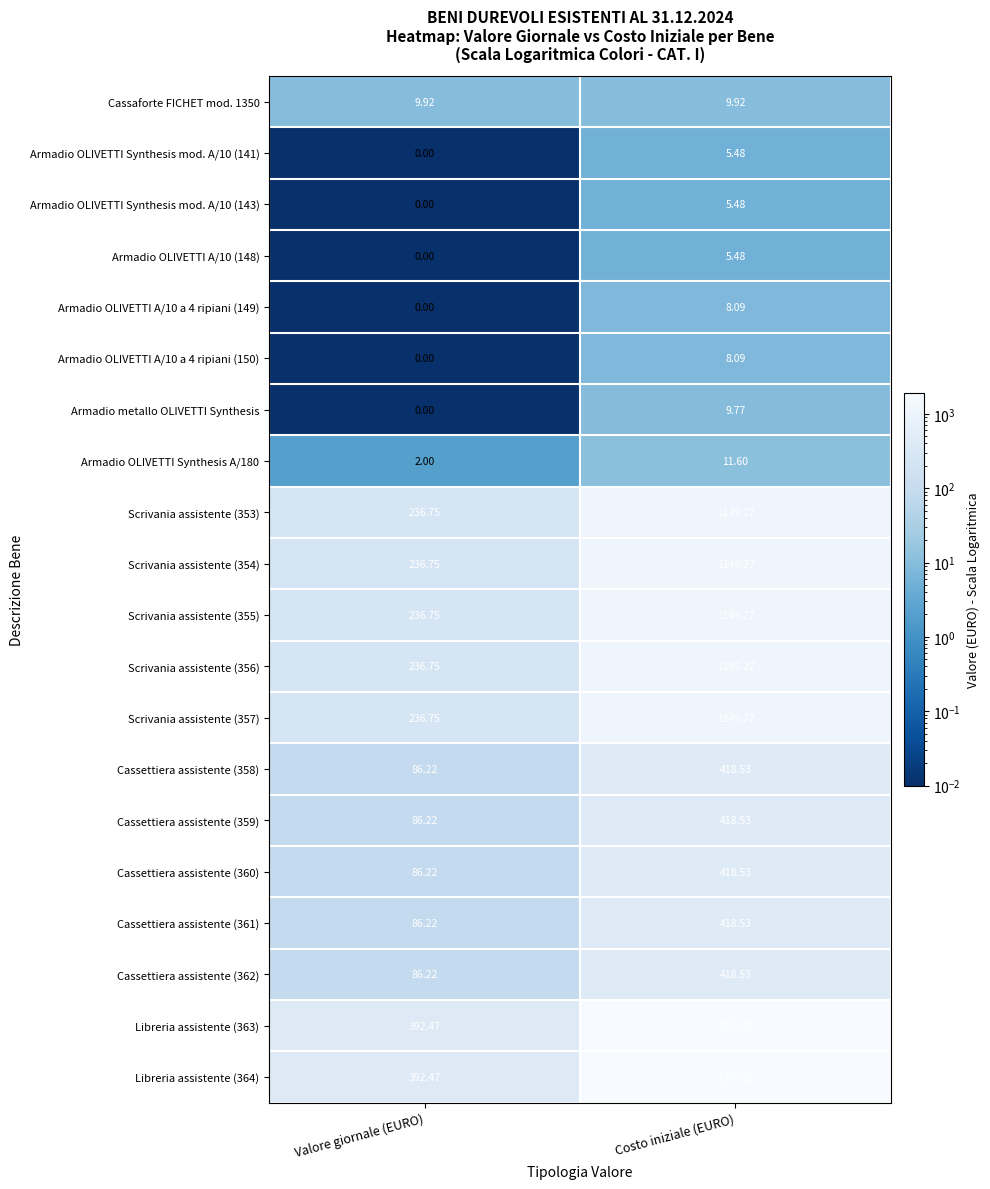

Where does the Cassettiera assistente (360) series first go above 418?

Costo iniziale (EURO)